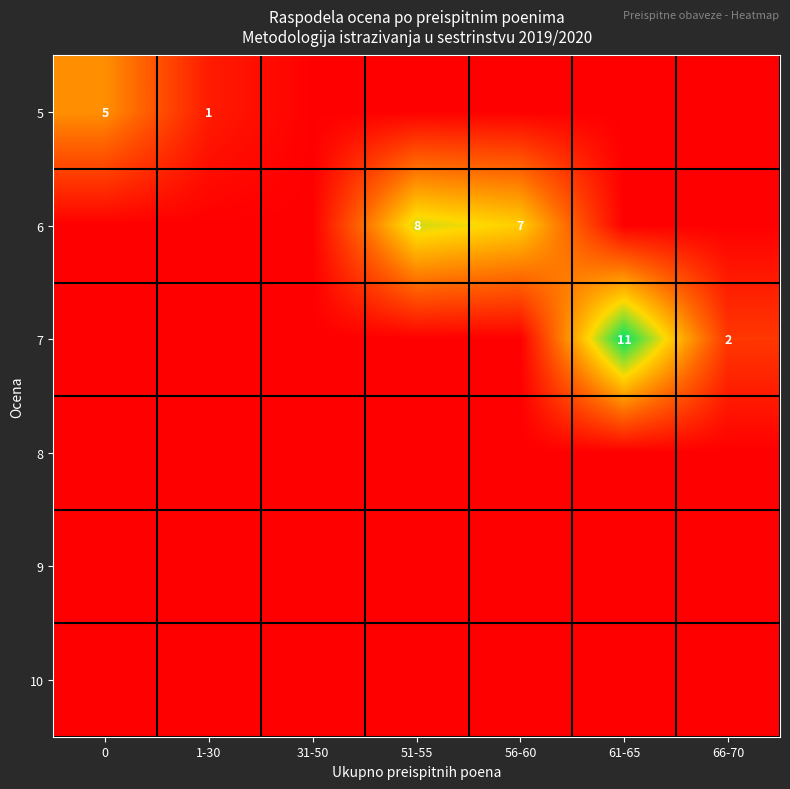

Which category has the highest value across all series?

61-65